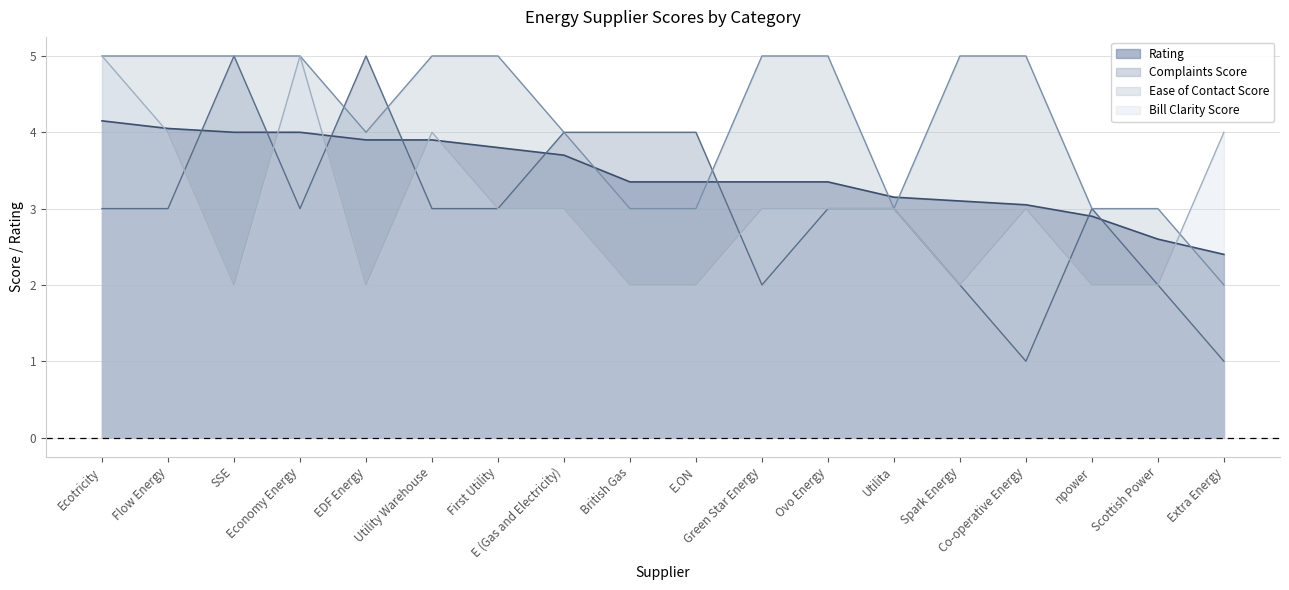

Reading left to right, what are all the values shown in this chart?

Rating: Ecotricity=4.2	Flow Energy=4.0	SSE=4.0	Economy Energy=4.0	EDF Energy=3.9	Utility Warehouse=3.9	First Utility=3.8	E (Gas and Electricity)=3.7	British Gas=3.4	E.ON=3.4	Green Star Energy=3.4	Ovo Energy=3.4	Utilita=3.1	Spark Energy=3.1	Co-operative Energy=3.0	npower=2.9	Scottish Power=2.6	Extra Energy=2.4
Complaints Score: Ecotricity=3.0	Flow Energy=3.0	SSE=5.0	Economy Energy=3.0	EDF Energy=5.0	Utility Warehouse=3.0	First Utility=3.0	E (Gas and Electricity)=4.0	British Gas=4.0	E.ON=4.0	Green Star Energy=2.0	Ovo Energy=3.0	Utilita=3.0	Spark Energy=2.0	Co-operative Energy=1.0	npower=3.0	Scottish Power=2.0	Extra Energy=1.0
Ease of Contact Score: Ecotricity=5.0	Flow Energy=5.0	SSE=5.0	Economy Energy=5.0	EDF Energy=4.0	Utility Warehouse=5.0	First Utility=5.0	E (Gas and Electricity)=4.0	British Gas=3.0	E.ON=3.0	Green Star Energy=5.0	Ovo Energy=5.0	Utilita=3.0	Spark Energy=5.0	Co-operative Energy=5.0	npower=3.0	Scottish Power=3.0	Extra Energy=2.0
Bill Clarity Score: Ecotricity=5.0	Flow Energy=4.0	SSE=2.0	Economy Energy=5.0	EDF Energy=2.0	Utility Warehouse=4.0	First Utility=3.0	E (Gas and Electricity)=3.0	British Gas=2.0	E.ON=2.0	Green Star Energy=3.0	Ovo Energy=3.0	Utilita=3.0	Spark Energy=2.0	Co-operative Energy=3.0	npower=2.0	Scottish Power=2.0	Extra Energy=4.0